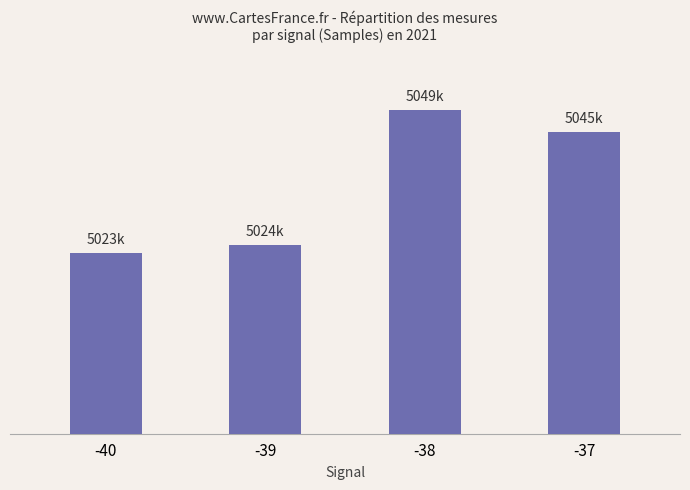

Rank the categories by value from lowest to highest.

-40, -39, -37, -38